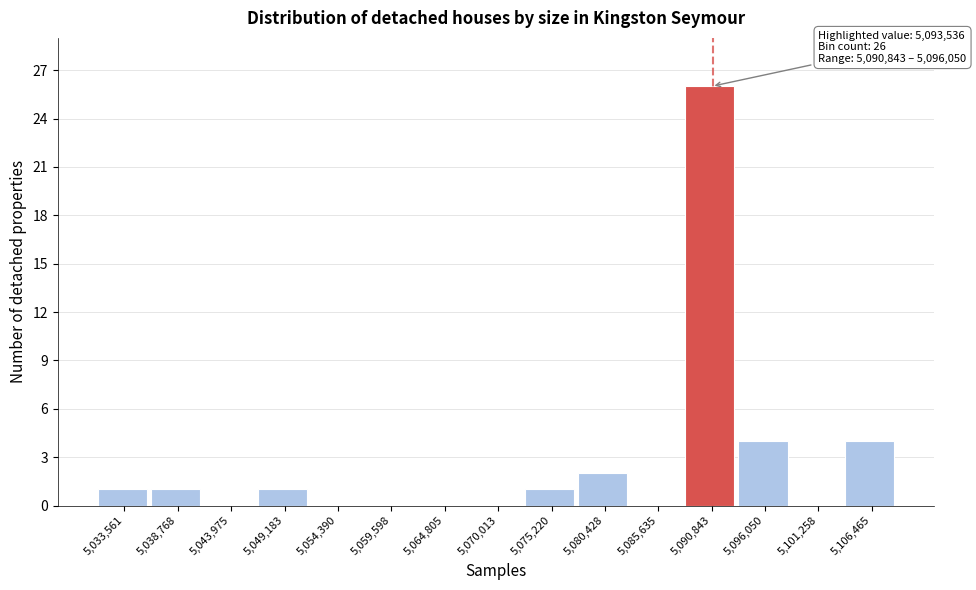

Reading right to left, extract all data points from this chart.

5,106,465=4	5,101,258=0	5,096,050=4	5,090,843=26	5,085,635=0	5,080,428=2	5,075,220=1	5,070,013=0	5,064,805=0	5,059,598=0	5,054,390=0	5,049,183=1	5,043,975=0	5,038,768=1	5,033,561=1